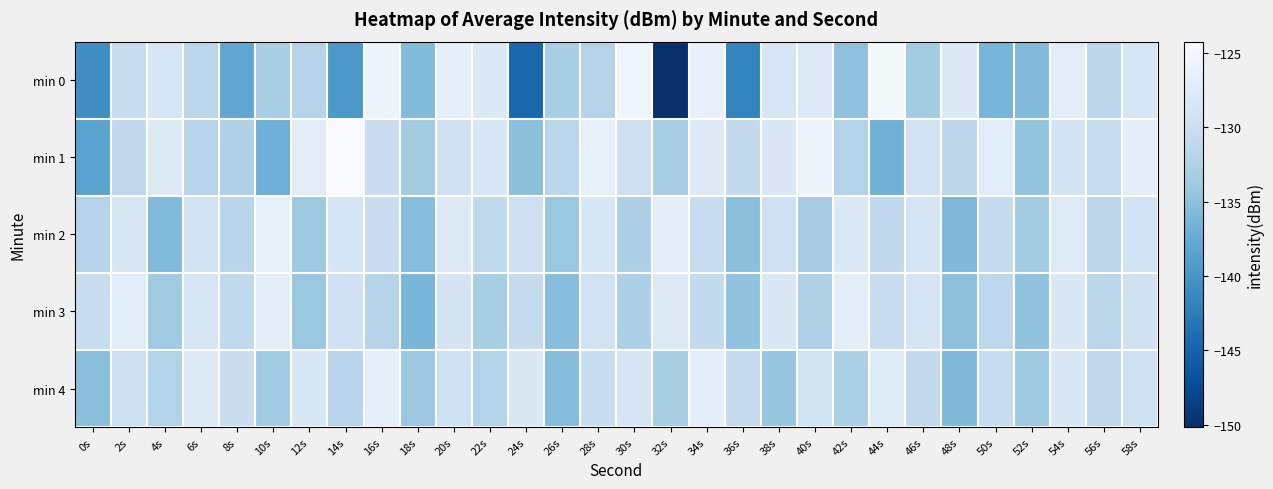

At which category is the sum across all series the highest?

54s